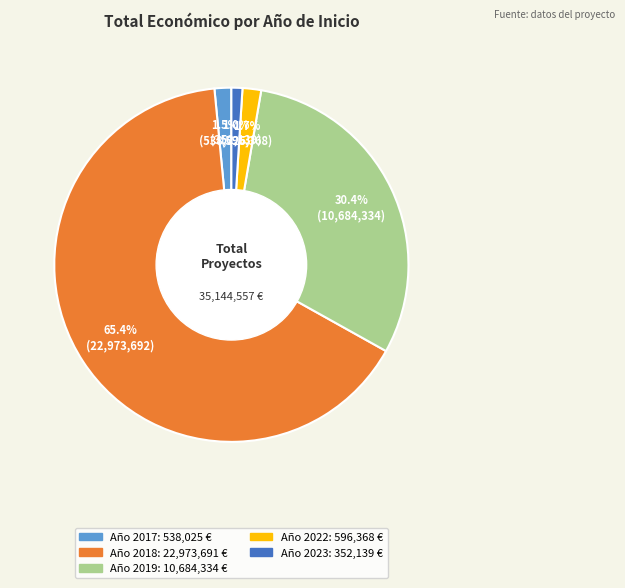

Is there a majority slice in this chart?

Yes